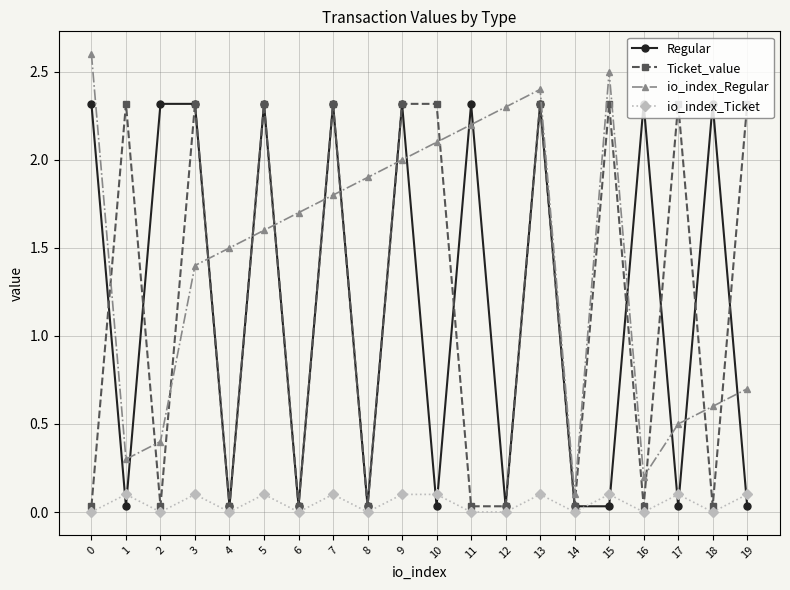

True or false: io_index_Ticket has more than 1 points higher than both neighbors.

True